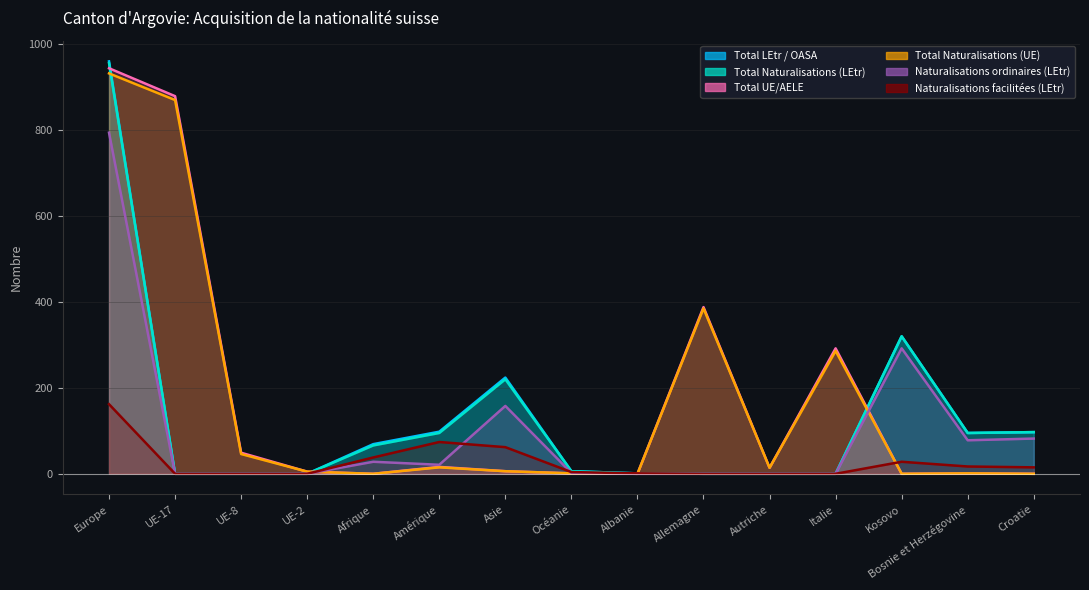

What is the label of the 10th point from the left?

Allemagne